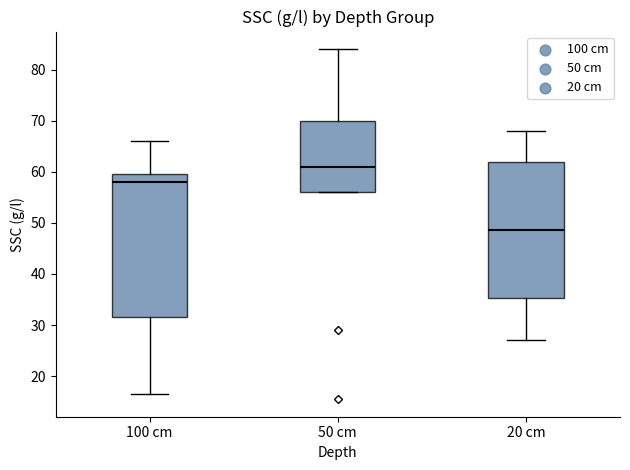

Which box has the highest median line?

50 cm